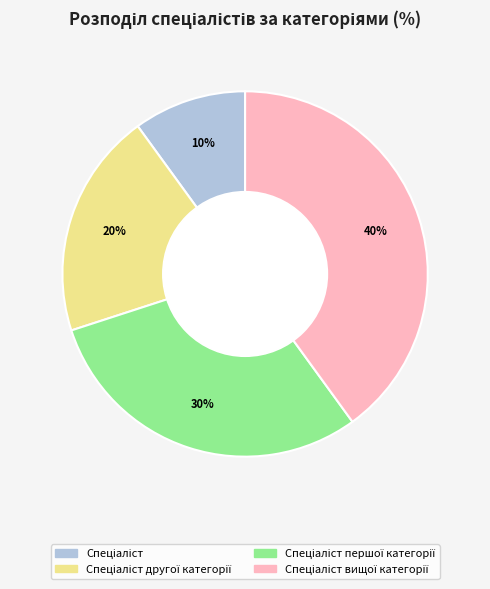

Is there any slice that represents more than half of the pie?

No